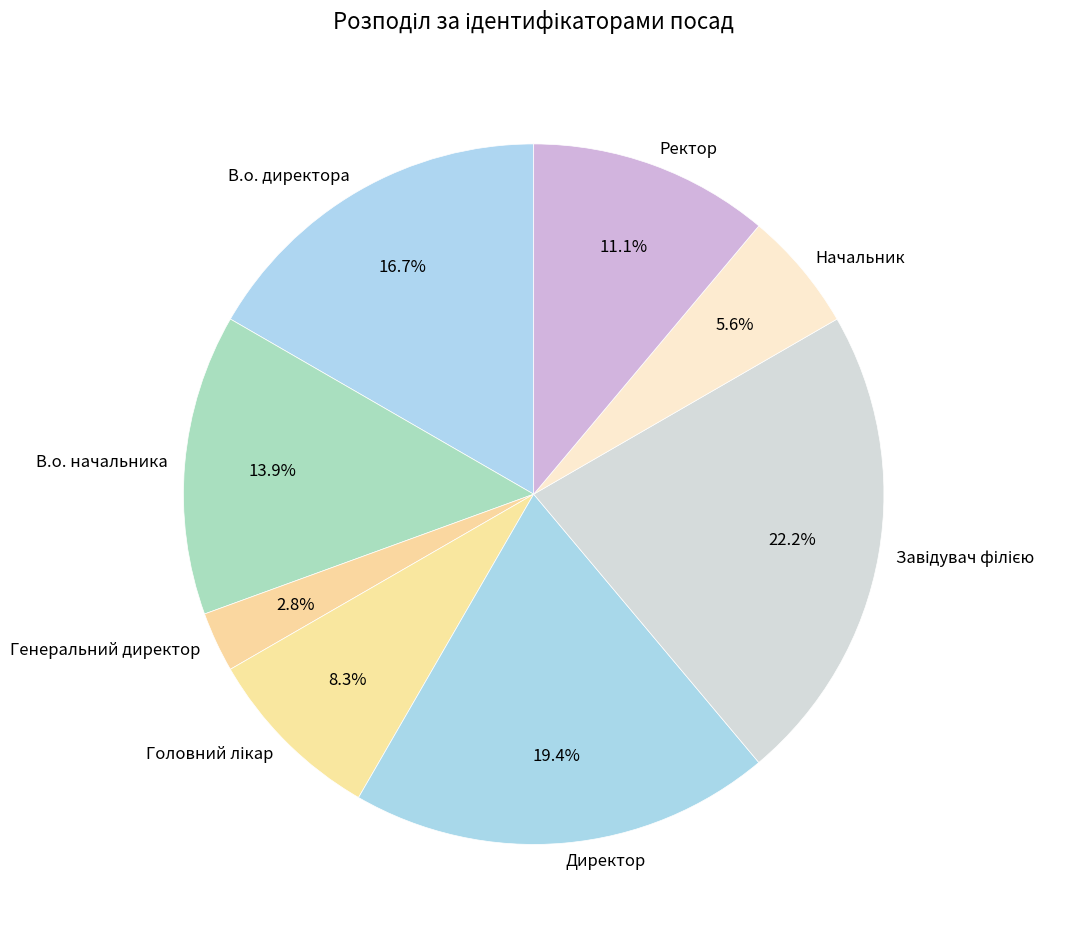

What is the ratio of the value at Начальник to the value at Ректор?

0.5